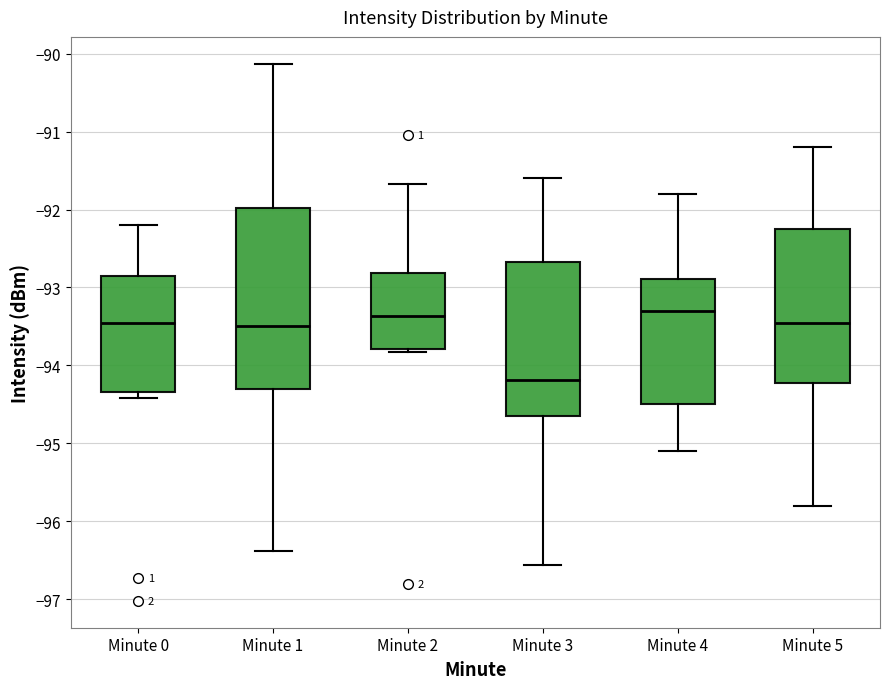

Reading left to right, read every box against the y-axis: the position of its median line, the range the box covers, and the ends of its whiskers. The values are not printed on the chart, so give them approximately, as read against the axis.

Minute 0: median -93.4, box -94.3 to -92.9, whiskers -94.4 to -92.2
Minute 1: median -93.5, box -94.3 to -92.0, whiskers -96.4 to -90.1
Minute 2: median -93.4, box -93.8 to -92.8, whiskers -93.8 (just below the box's lower edge) to -91.7
Minute 3: median -94.2, box -94.6 to -92.7, whiskers -96.6 to -91.6
Minute 4: median -93.3, box -94.5 to -92.9, whiskers -95.1 to -91.8
Minute 5: median -93.4, box -94.2 to -92.2, whiskers -95.8 to -91.2